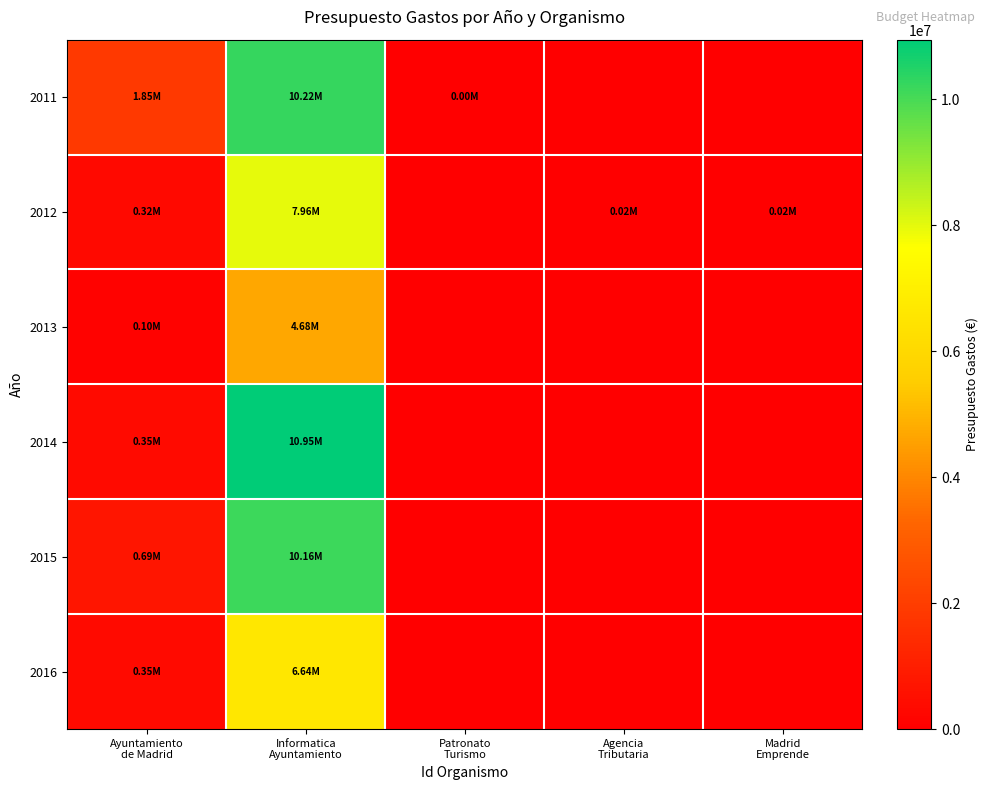

At Ayuntamiento de Madrid, list the series in order from smallest to largest.

2013, 2012, 2014, 2016, 2015, 2011